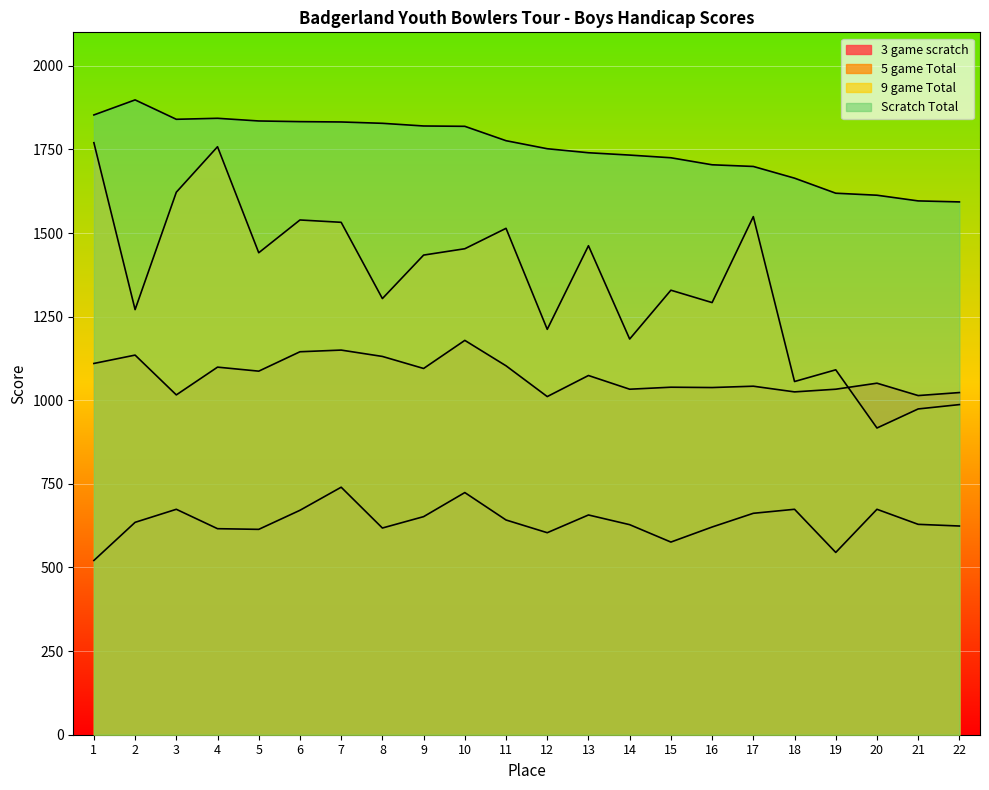

At which category does 9 game Total reach its first local peak?

4